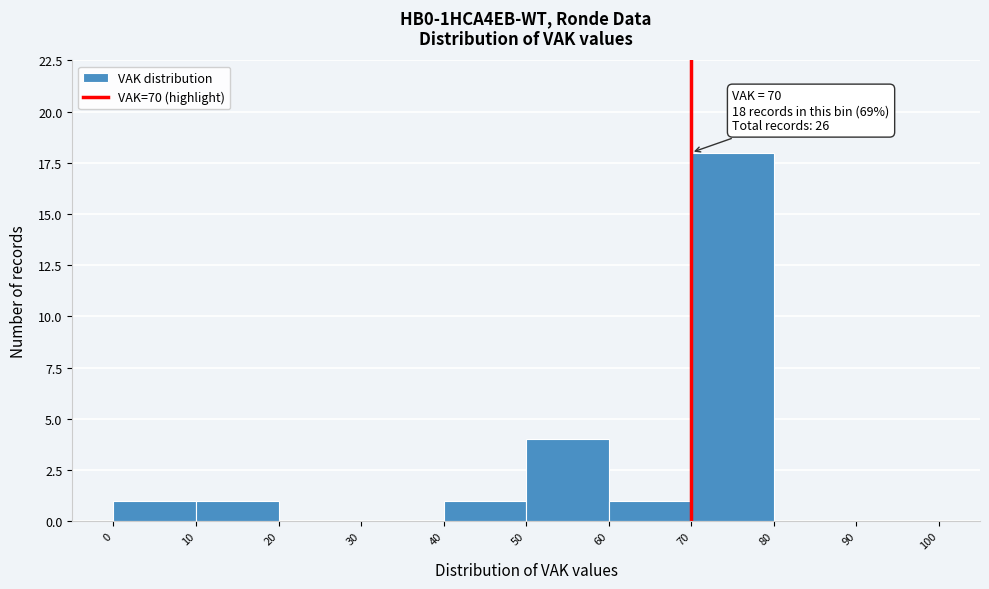

Over which range of the x-axis is the bar tallest?

70 to 80